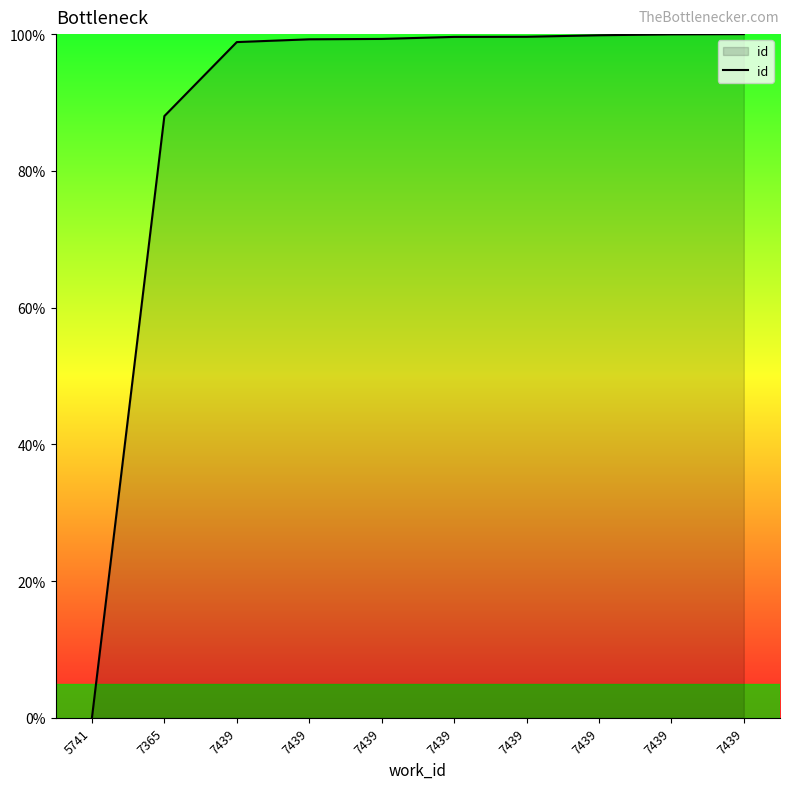

Reading right to left, transcribe all the data shown in this chart.

7439=100.0	7439=100.0	7439=99.8	7439=99.6	7439=99.6	7439=99.3	7439=99.2	7439=98.8	7365=88.0	5741=0.0